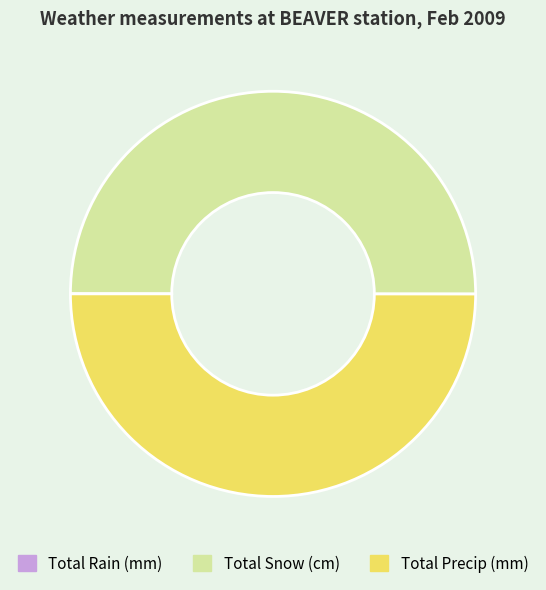

Is it true that Total Snow (cm) is 50% of the pie?

True